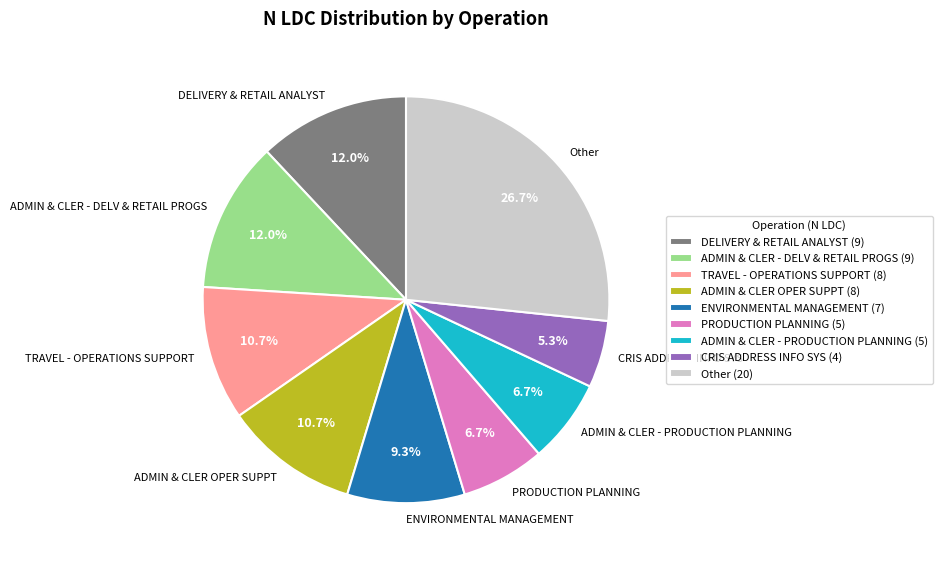

Does ADMIN & CLER - PRODUCTION PLANNING represent more than half of the total?

No